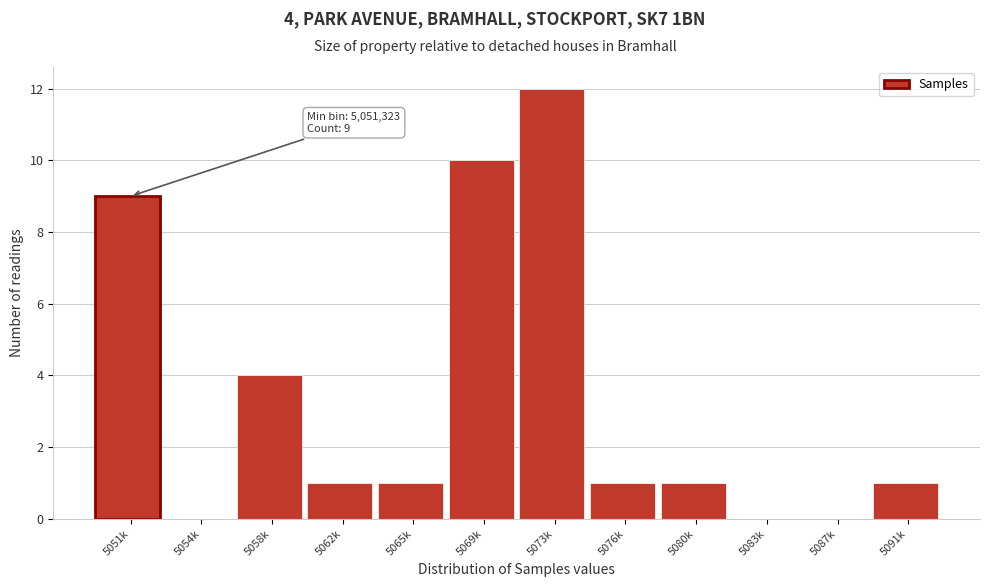

Reading right to left, what are all the values shown in this chart?

5091k=1	5087k=0	5083k=0	5080k=1	5076k=1	5073k=12	5069k=10	5065k=1	5062k=1	5058k=4	5054k=0	5051k=9